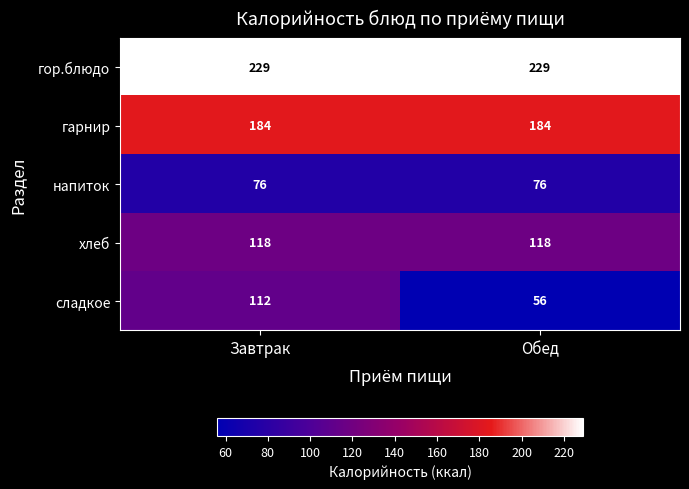

Which category has the lowest value across all series?

Обед